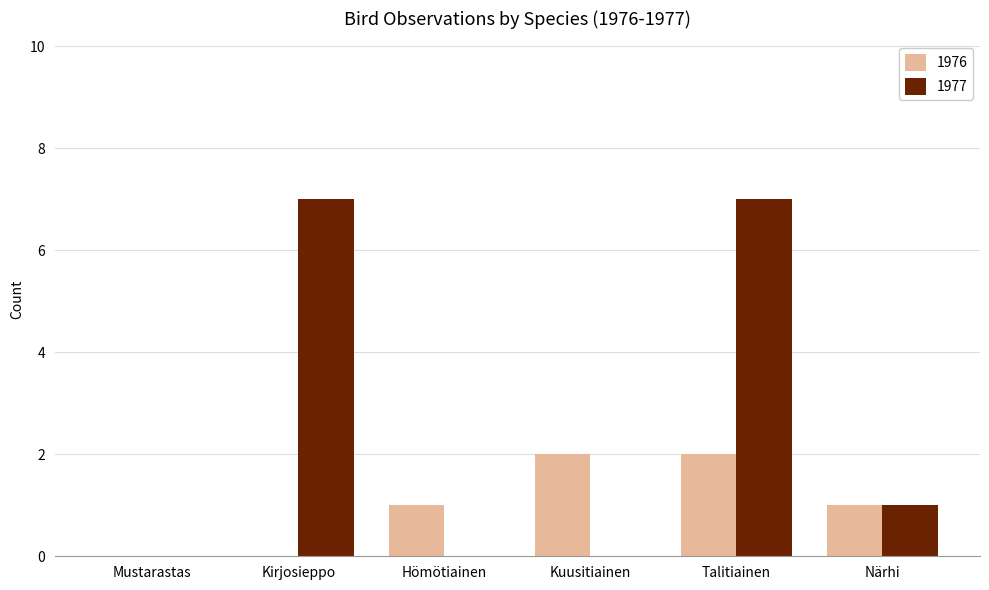

Which series has the largest total across all categories?

1977